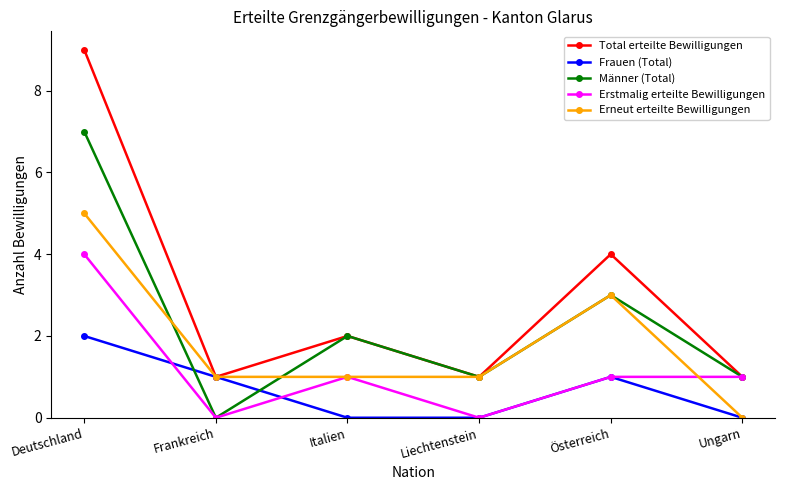

What is the total value across all series at Österreich?

12